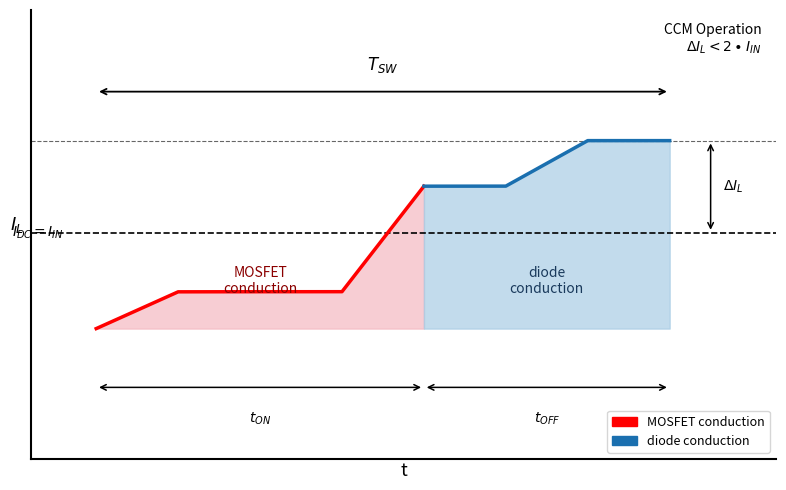

True or false: MOSFET conduction and diode conduction cross at least once.

False